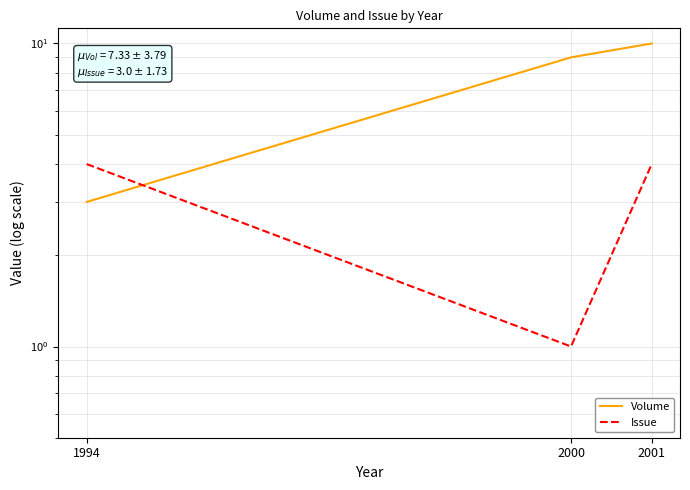

What are all the series names shown in the legend?

Volume, Issue